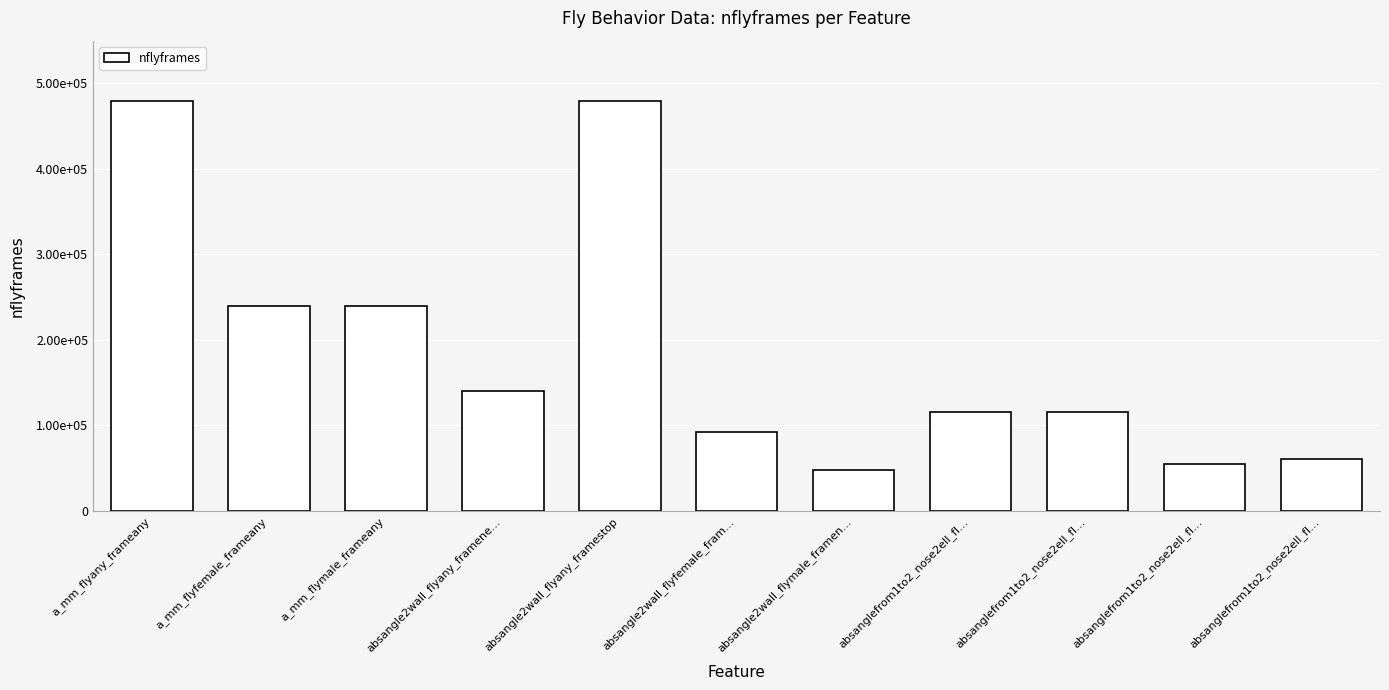

What is the label of the 3rd bar from the right?

absanglefrom1to2_nose2ell_fl…